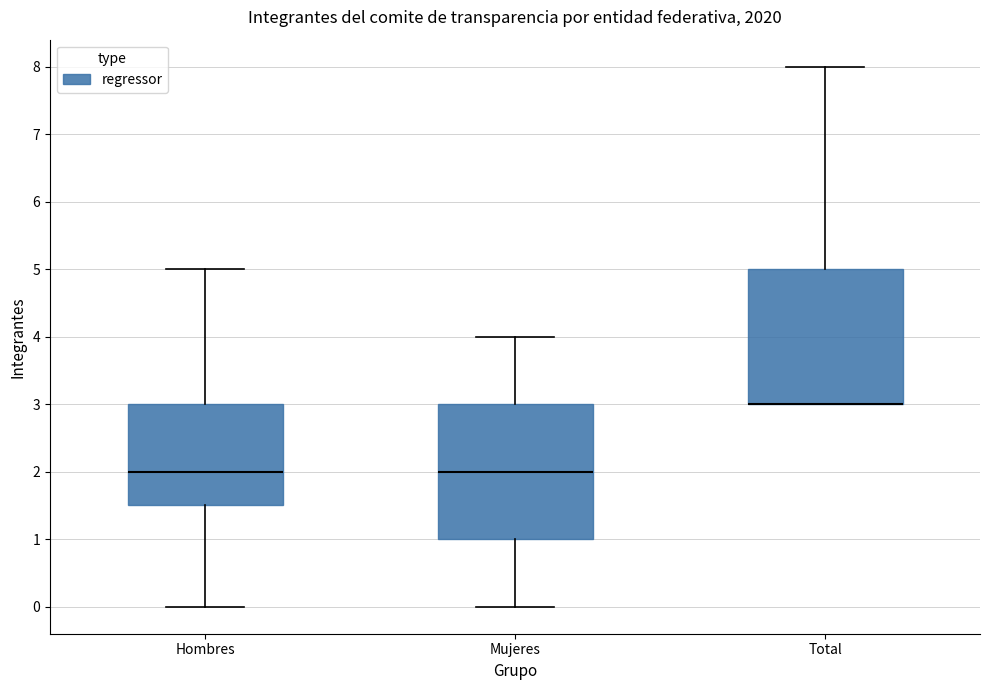

Reading left to right, read every box against the y-axis: the position of its median line, the range the box covers, and the ends of its whiskers. The values are not printed on the chart, so give them approximately, as read against the axis.

Hombres: median 2.0, box 1.5 to 3.0, whiskers 0.0 to 5.0
Mujeres: median 2.0, box 1.0 to 3.0, whiskers 0.0 to 4.0
Total: median 3.0 (drawn on the box's lower edge), box 3.0 to 5.0, whiskers 3.0 to 8.0